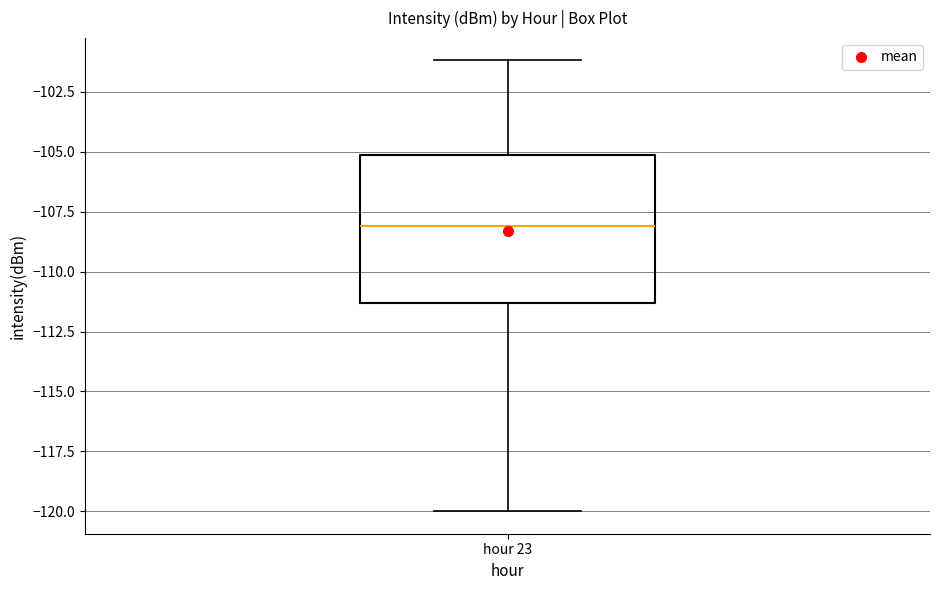

Transcribe this box plot: give where the median line is, the range the box spans, and where the two whiskers end, as read against the y-axis. The values are not printed on the chart, so give them approximately, as read against the axis.

median -108.0, box -111.5 to -105.0, whiskers -120.0 to -101.0